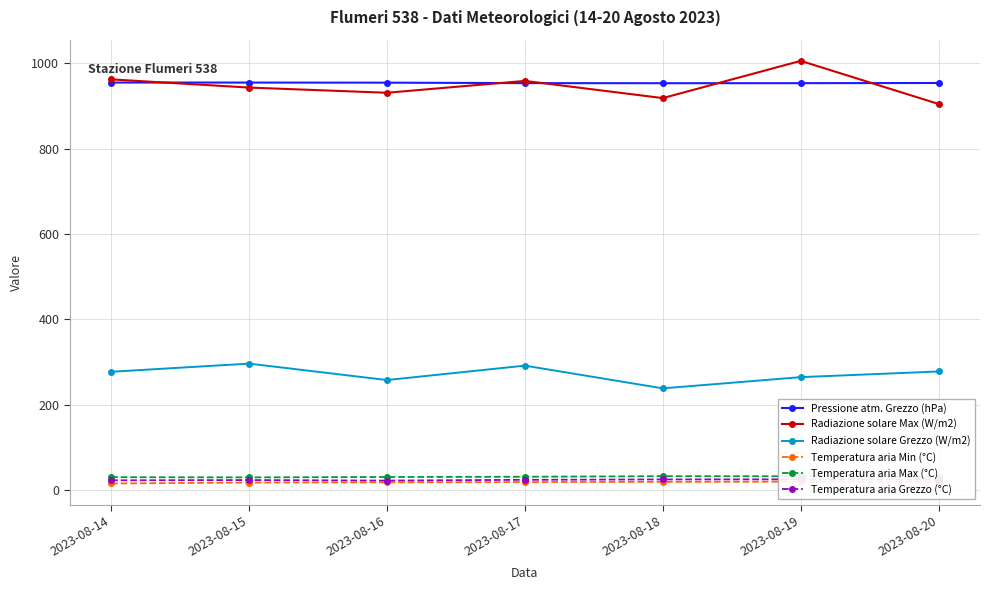

Which series has the widest spread of values?

Radiazione solare Max (W/m2)